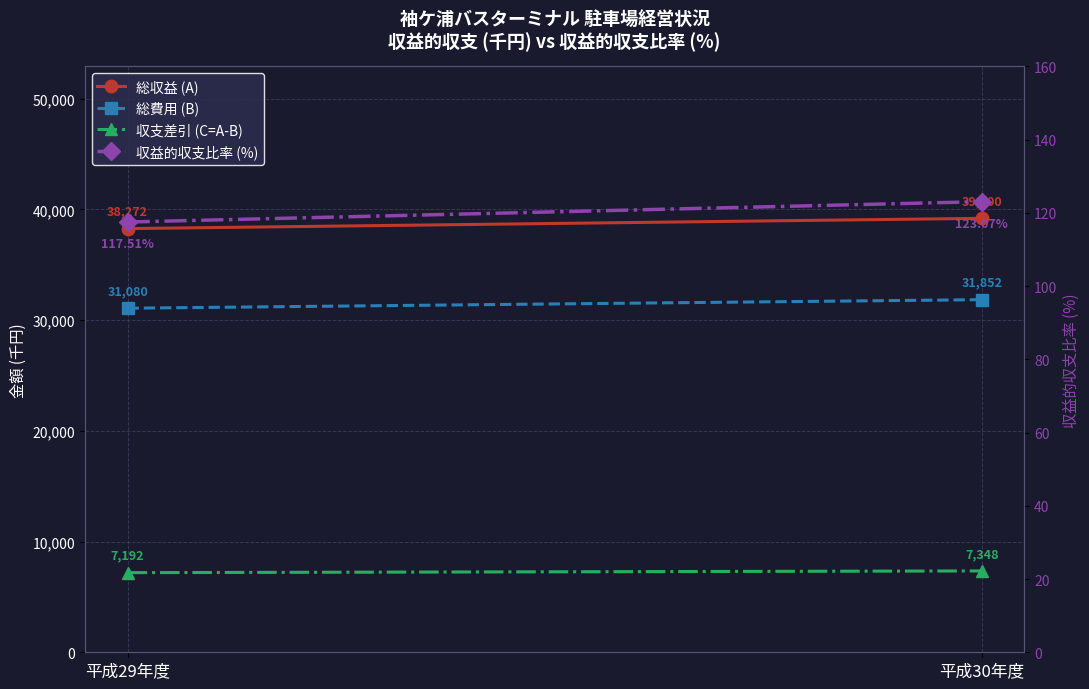

At which category is the sum across all series the highest?

平成30年度